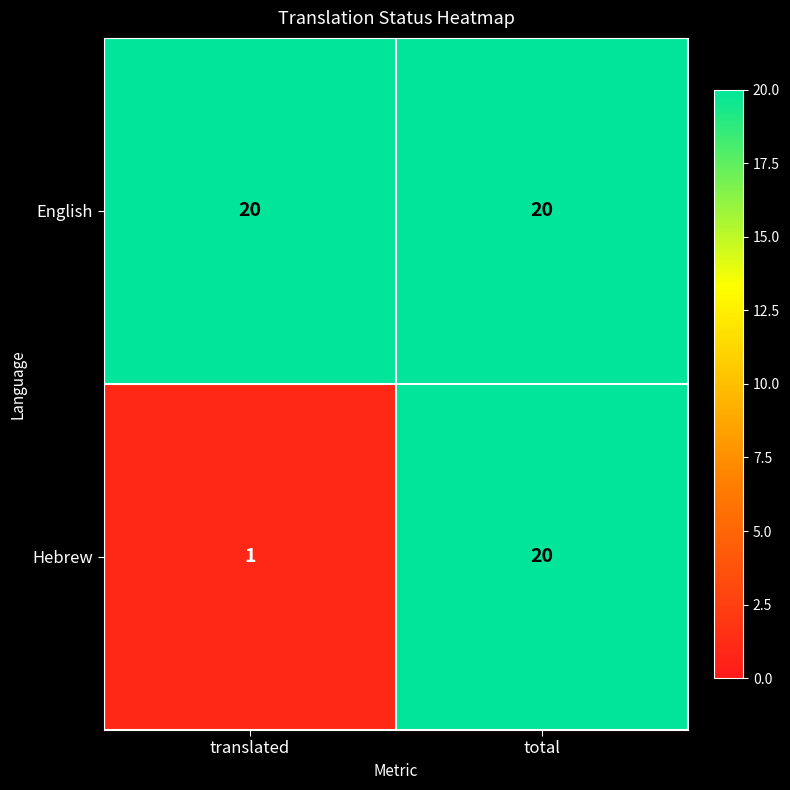

Which series changed the most between translated and total?

Hebrew